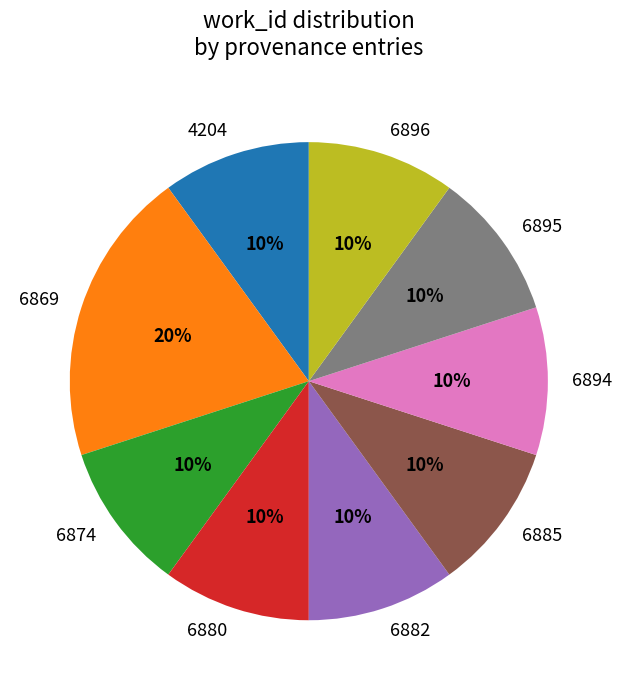

Is it true that 6882 is 10% of the pie?

True